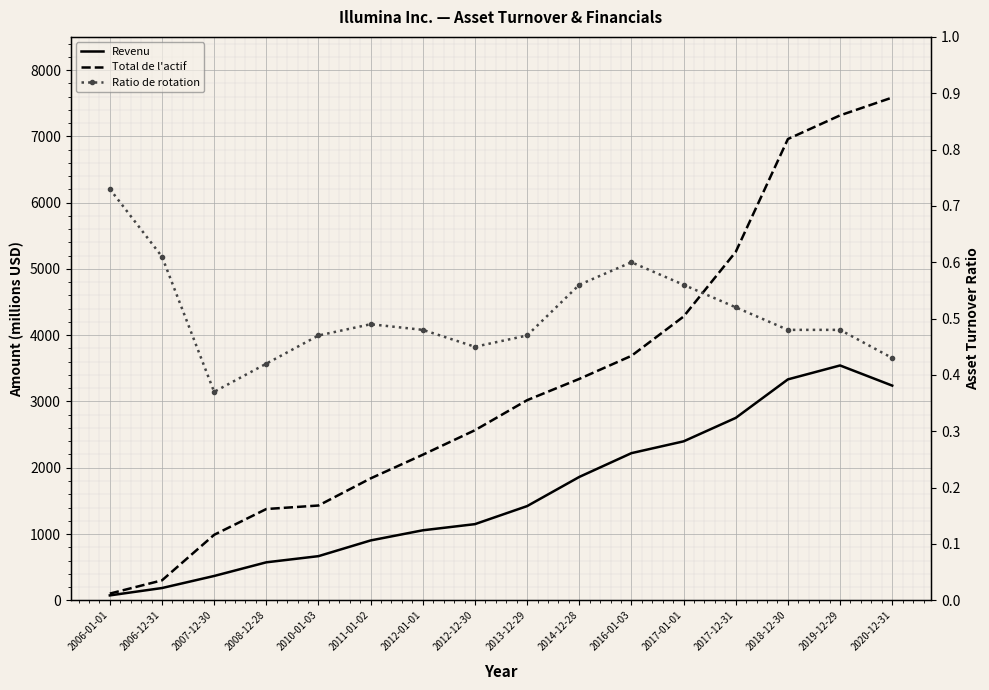

Reading left to right, list all the values displayed in this chart.

Revenu: 74.0	185.0	367.0	573.0	666.0	903.0	1056.0	1149.0	1421.0	1861.0	2220.0	2398.0	2752.0	3333.0	3543.0	3239.0
Total de l'actif: 101.0	301.0	988.0	1377.0	1430.0	1839.0	2196.0	2566.0	3019.0	3340.0	3688.0	4281.0	5257.0	6959.0	7316.0	7585.0
Ratio de rotation: 0.7	0.6	0.4	0.4	0.5	0.5	0.5	0.5	0.5	0.6	0.6	0.6	0.5	0.5	0.5	0.4